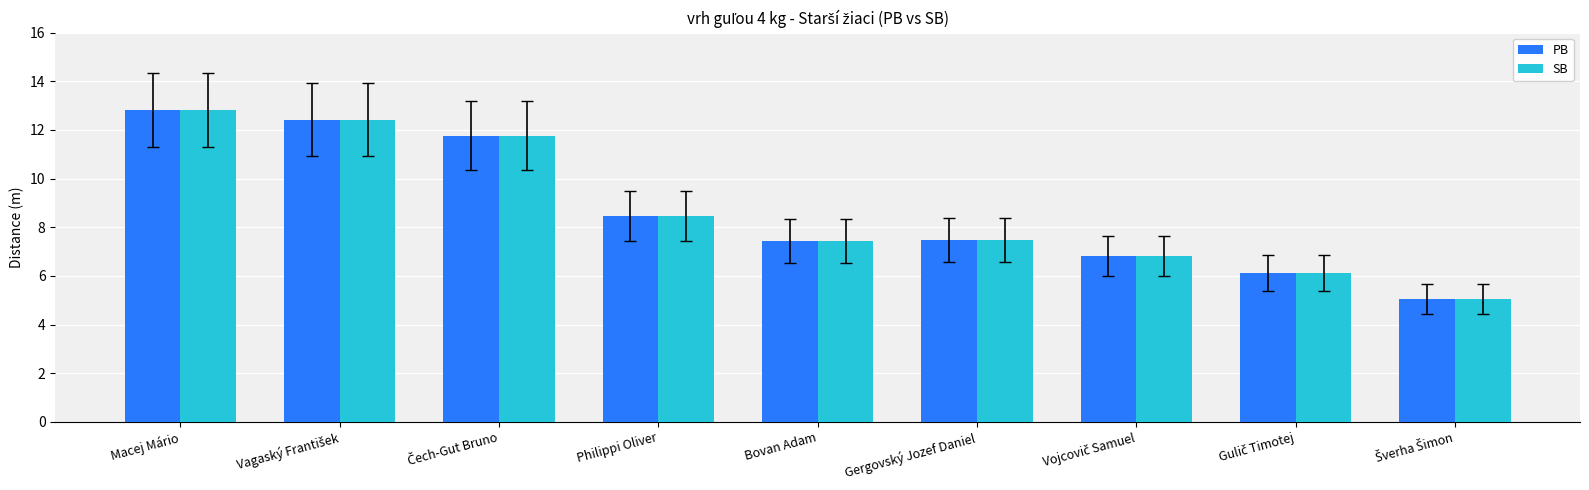

Is the value of PB at Philippi Oliver greater than the value of SB at Macej Mário?

No